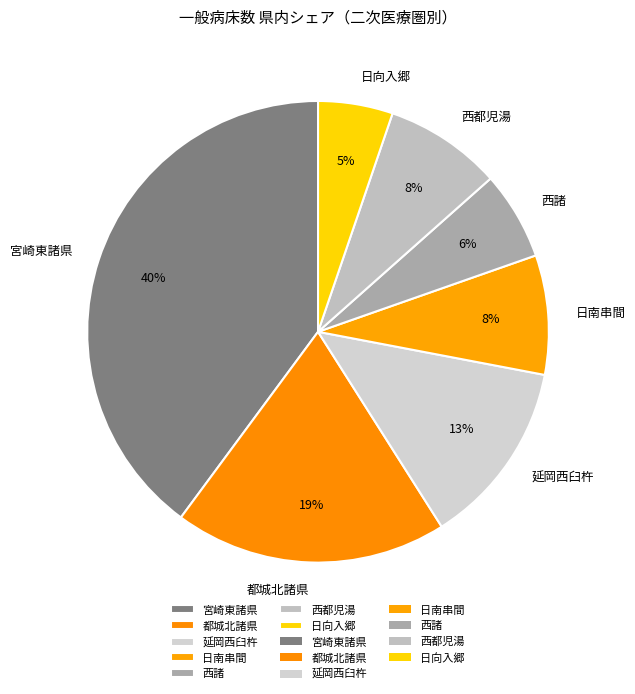

Does 日向入郷 represent more than half of the total?

No